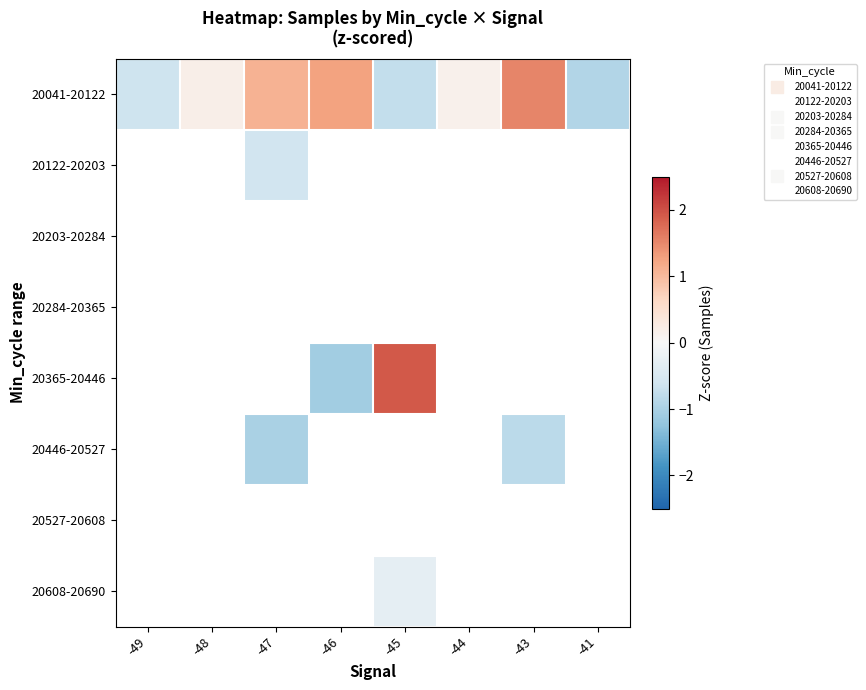

Which category has the lowest value across all series?

-46